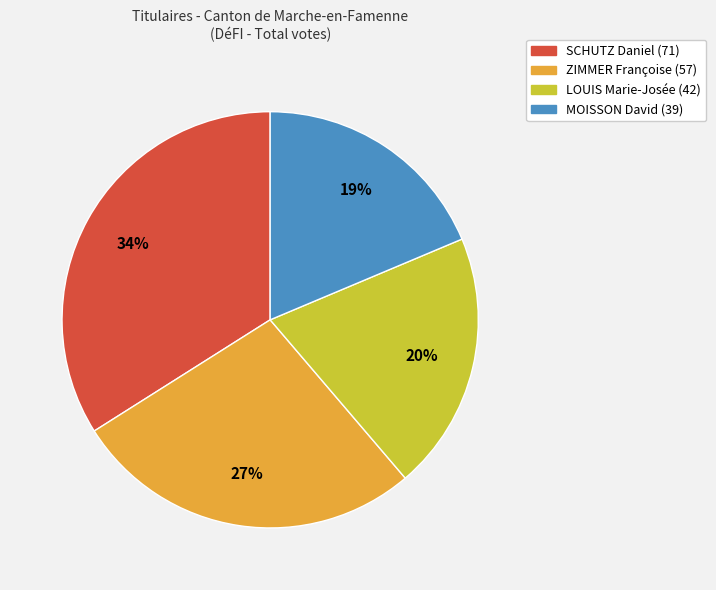

Is there a majority slice in this chart?

No